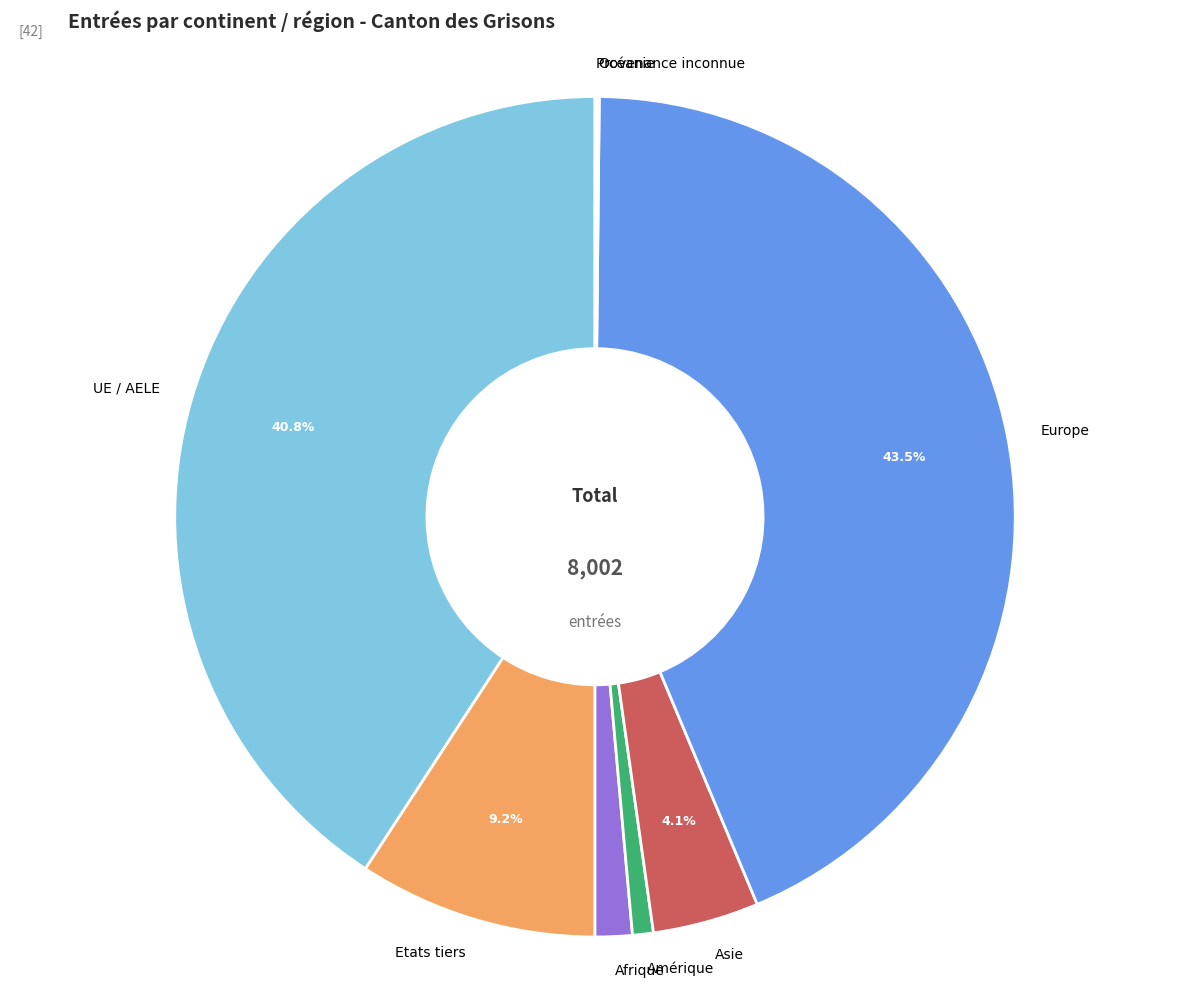

Between Etats tiers and UE / AELE, which is larger?

UE / AELE